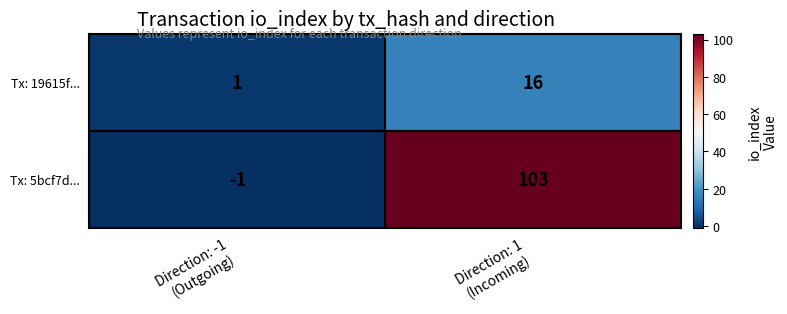

List the series in order of their overall mean, highest first.

Tx: 5bcf7d..., Tx: 19615f...